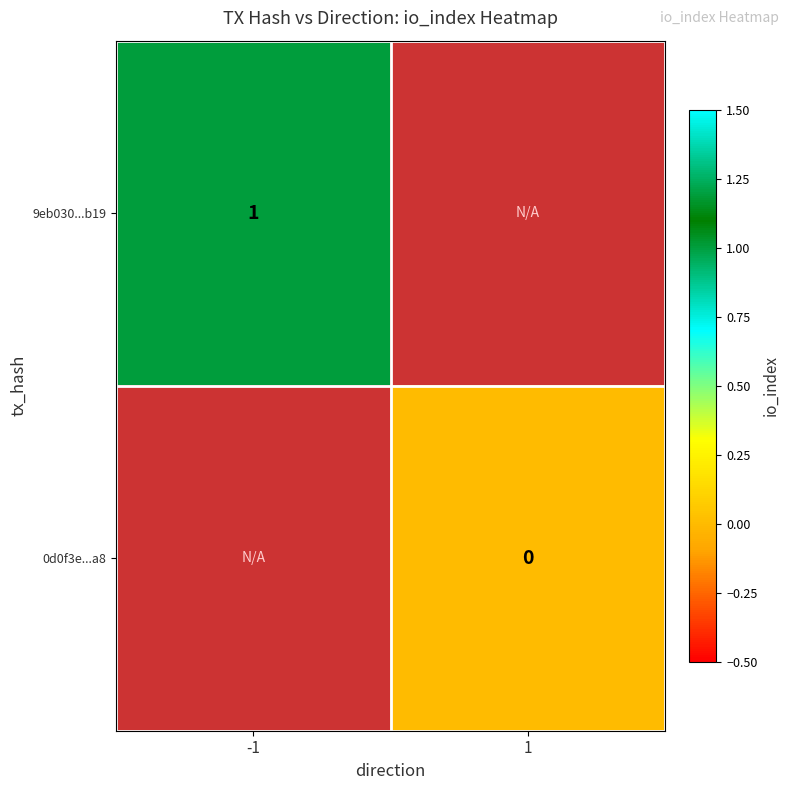

The value of 9eb030...b19 at -1 is 1. True or false?

True